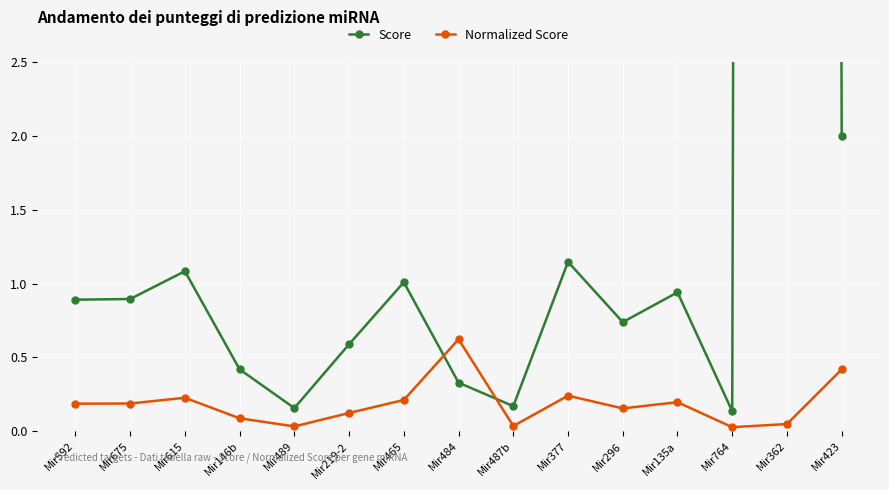

Between which two adjacent categories do Normalized Score and Score first intersect?

Mir465 and Mir484